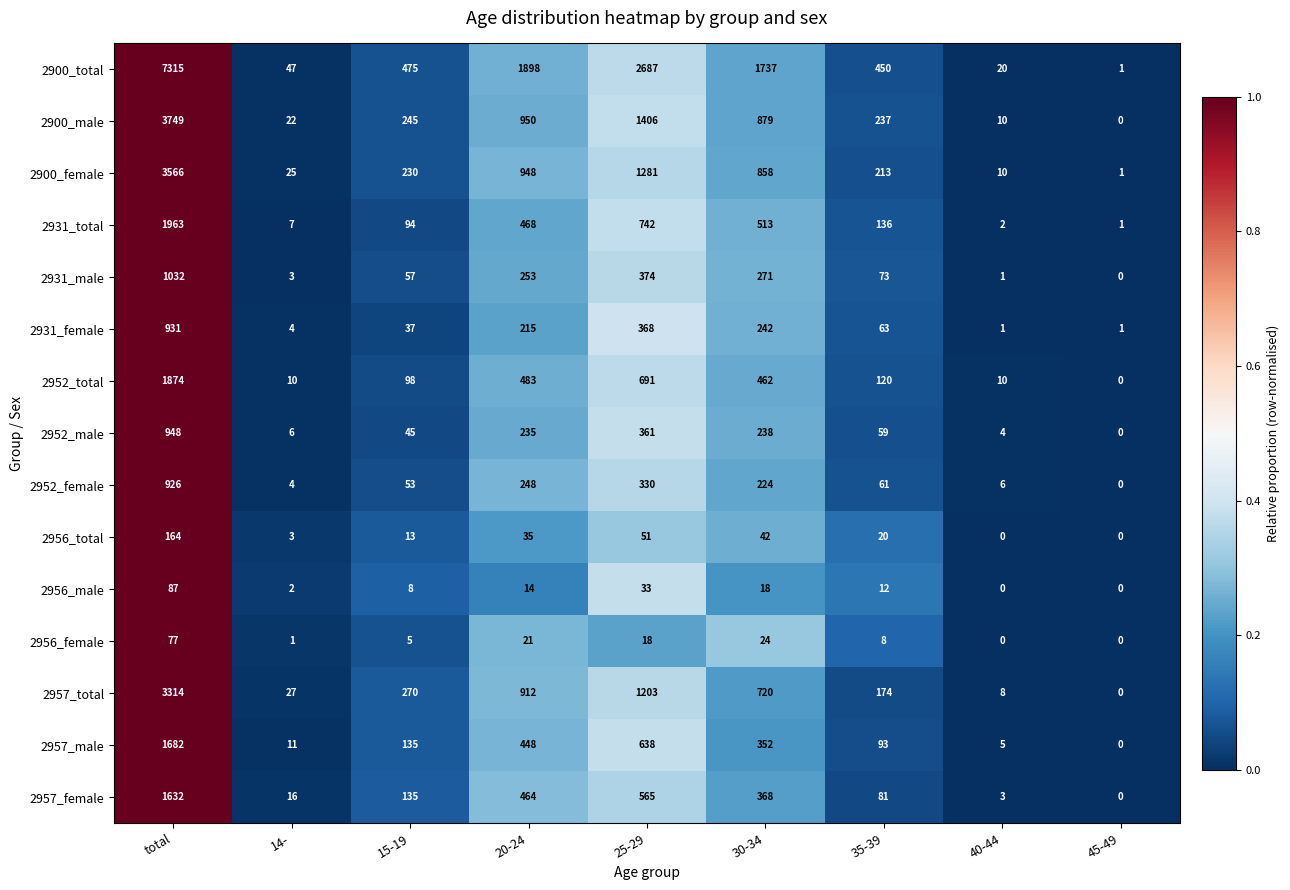

Is it true that 2931_male equals 236 at 25-29?

False